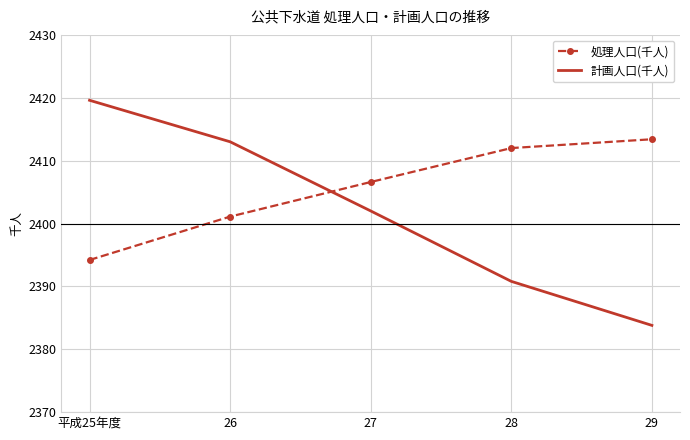

Which label corresponds to the smallest value in the chart?

29